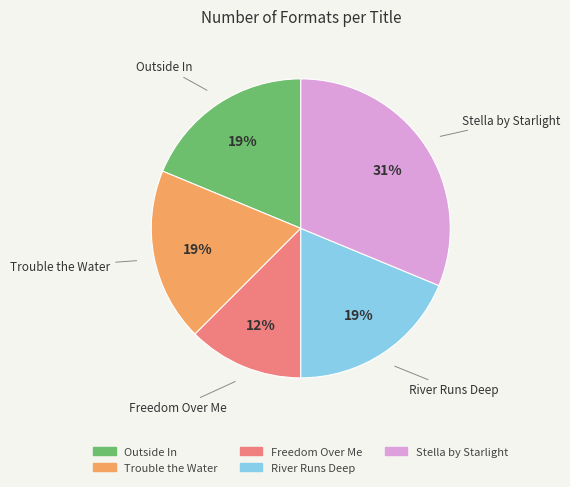

To the nearest percent, what portion does Stella by Starlight represent?

31%